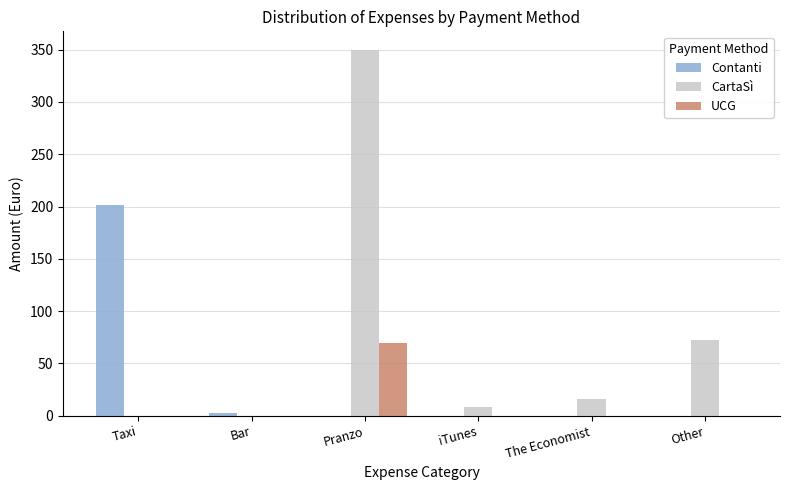

What is the maximum value shown in the chart?

350.0